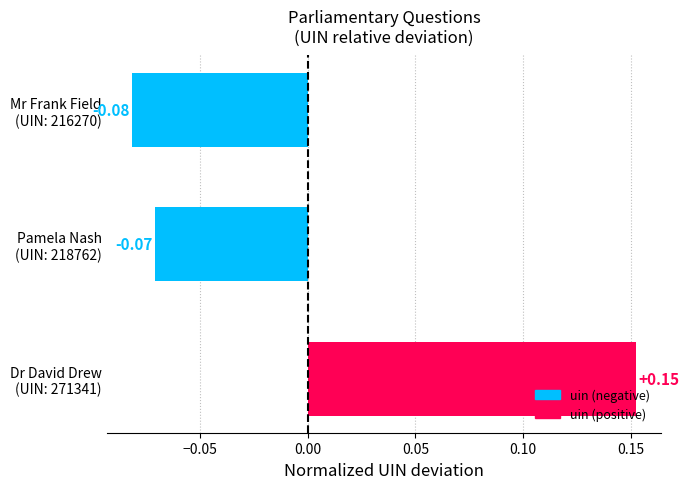

Does the chart contain any negative values?

Yes